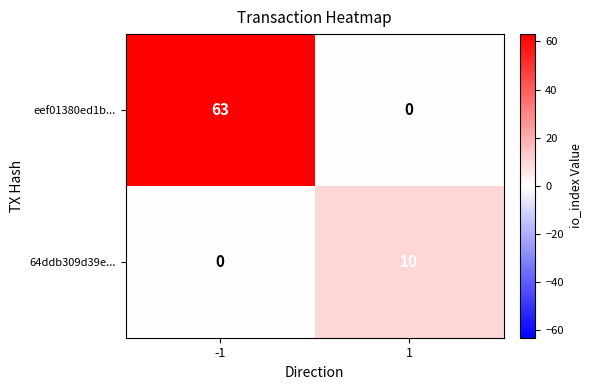

What is the difference between the highest and lowest values at -1?

63